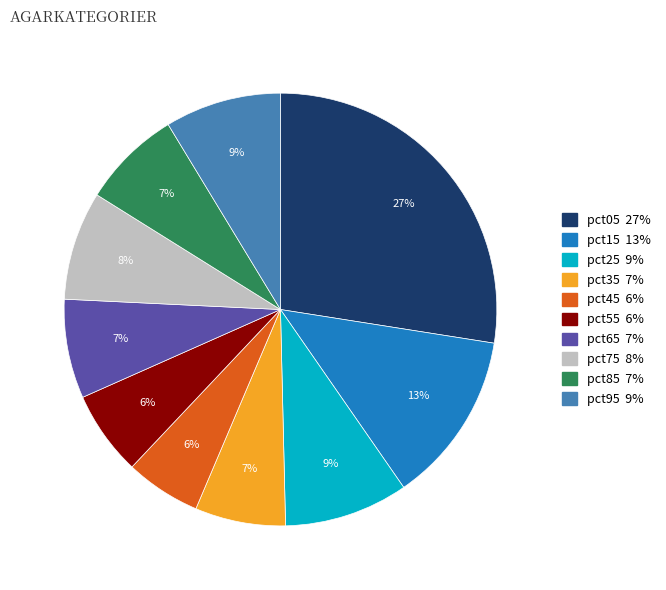

To the nearest percent, what portion does pct05 represent?

27%